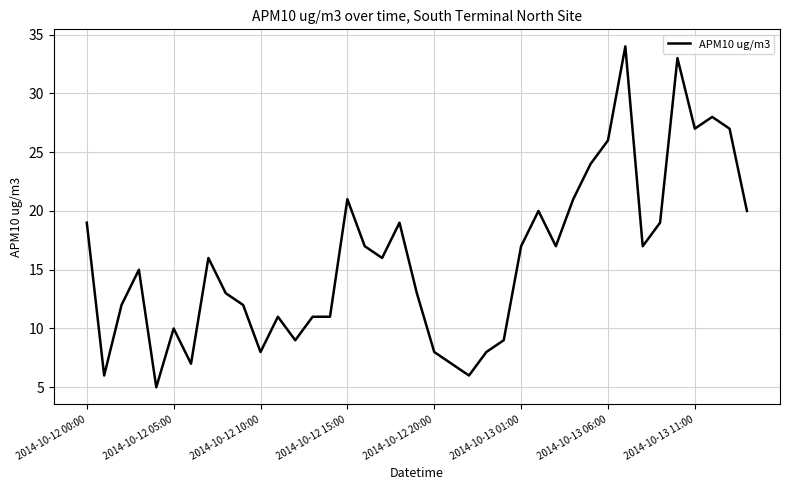

What is the greatest value displayed?

34